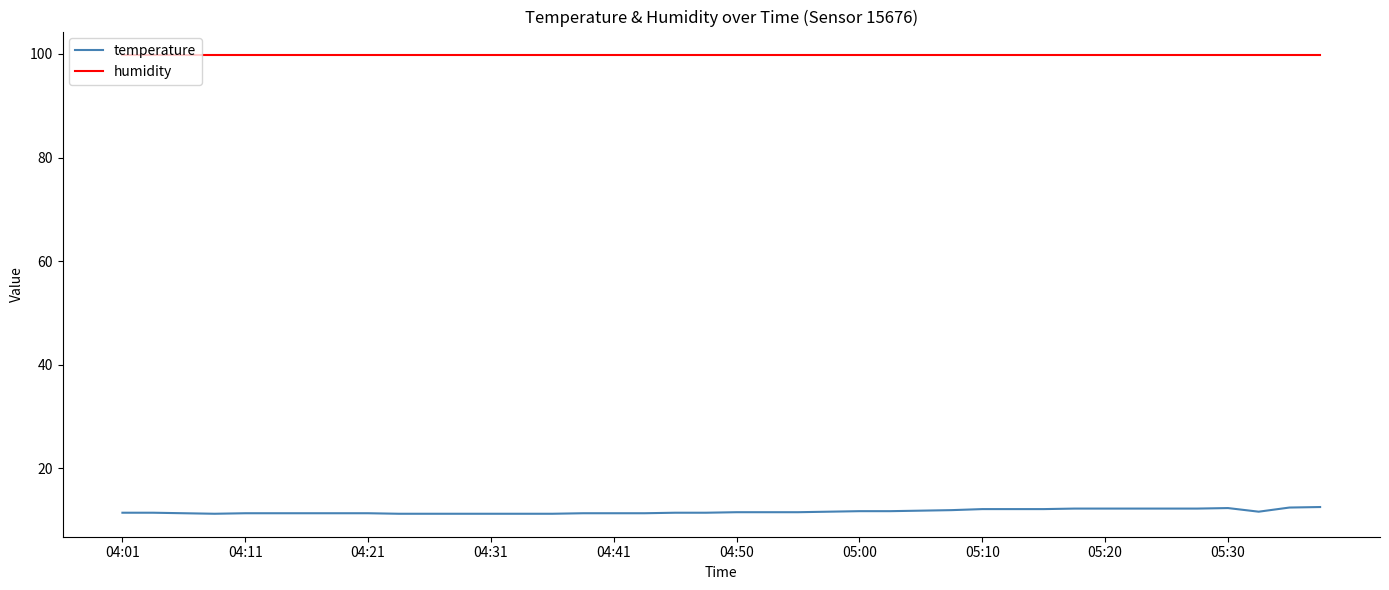

Which series has the largest total across all categories?

humidity